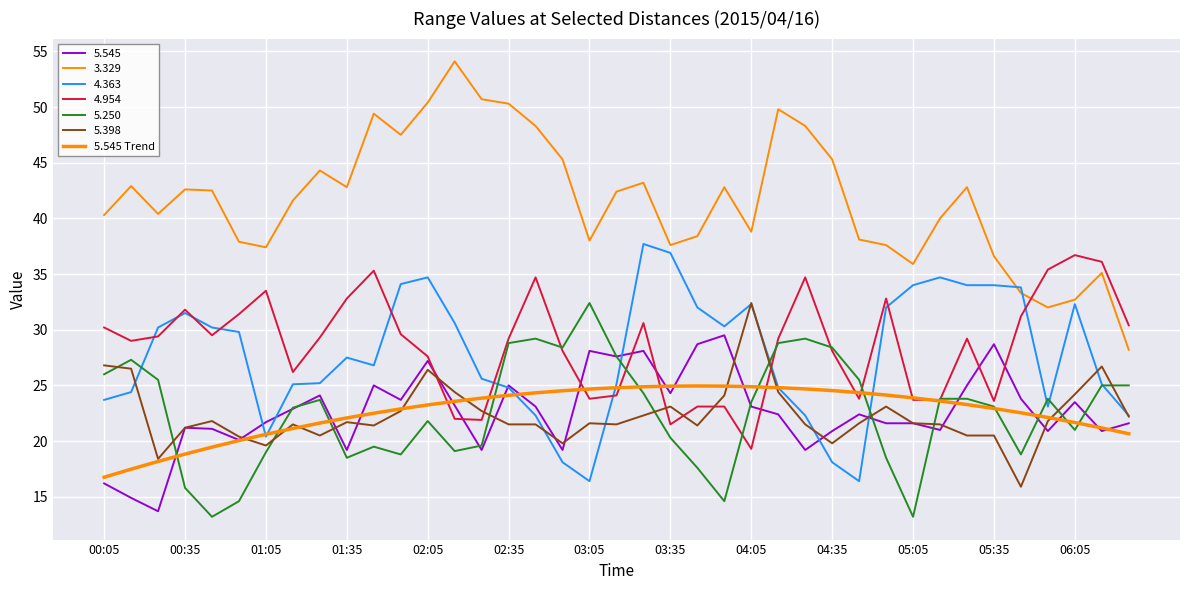

How many lines are shown in the chart?

7